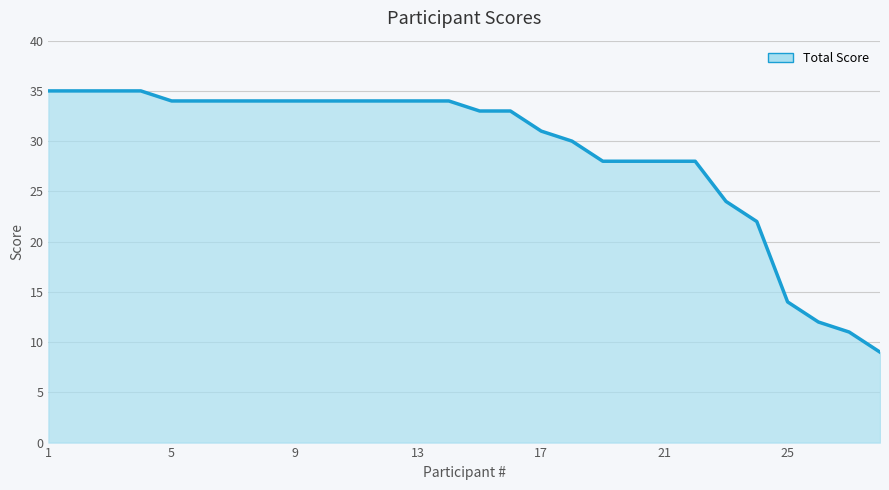

What is the maximum value shown in the chart?

35